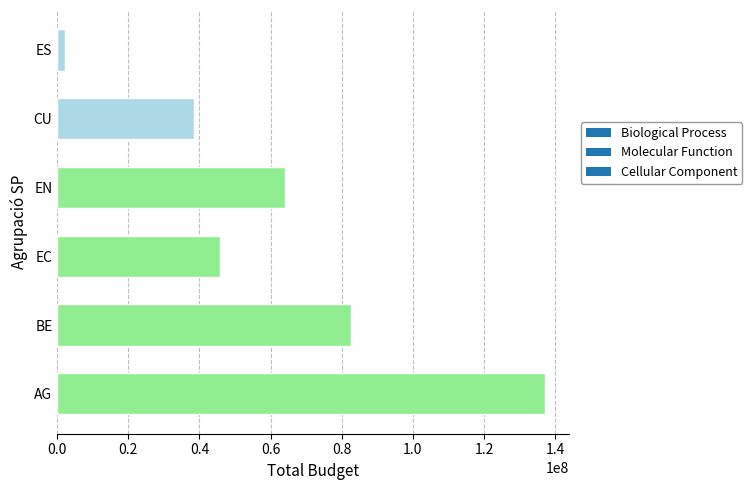

What is the maximum value shown in the chart?

137128364.9